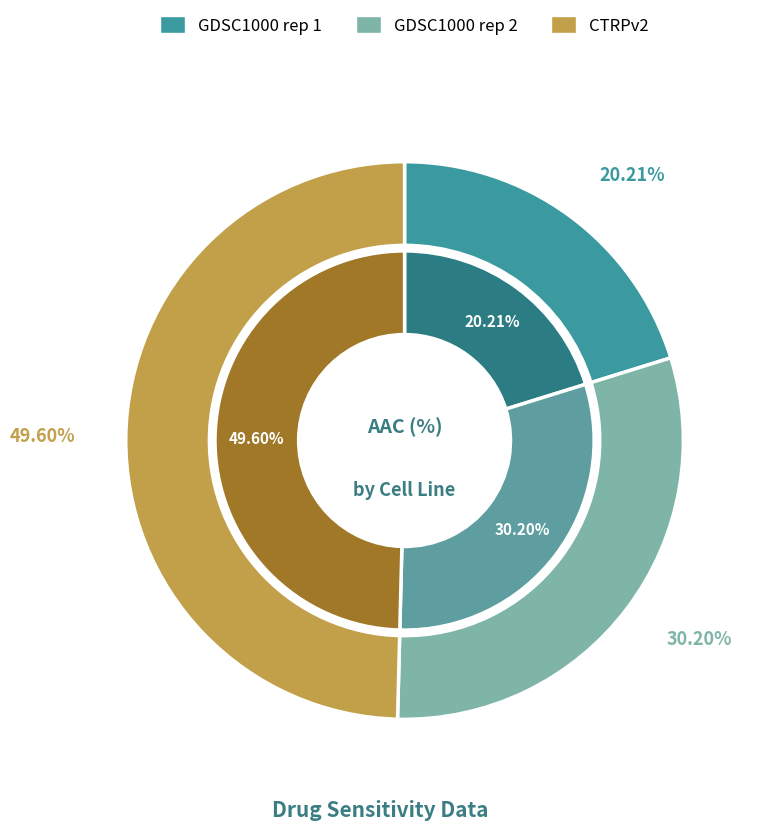

Which slice is the smallest?

GDSC1000 rep 1